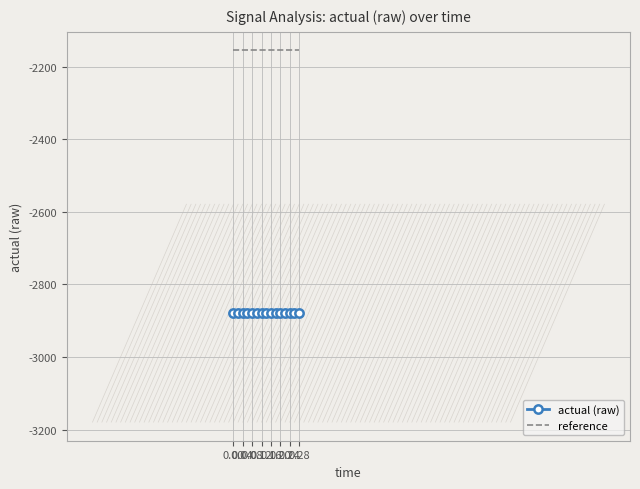

How many series are shown in this chart?

2